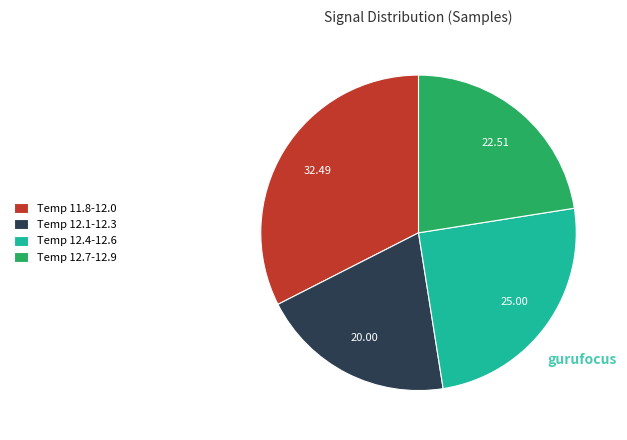

Is the sum of Temp 12.7-12.9 and Temp 11.8-12.0 greater than half?

Yes